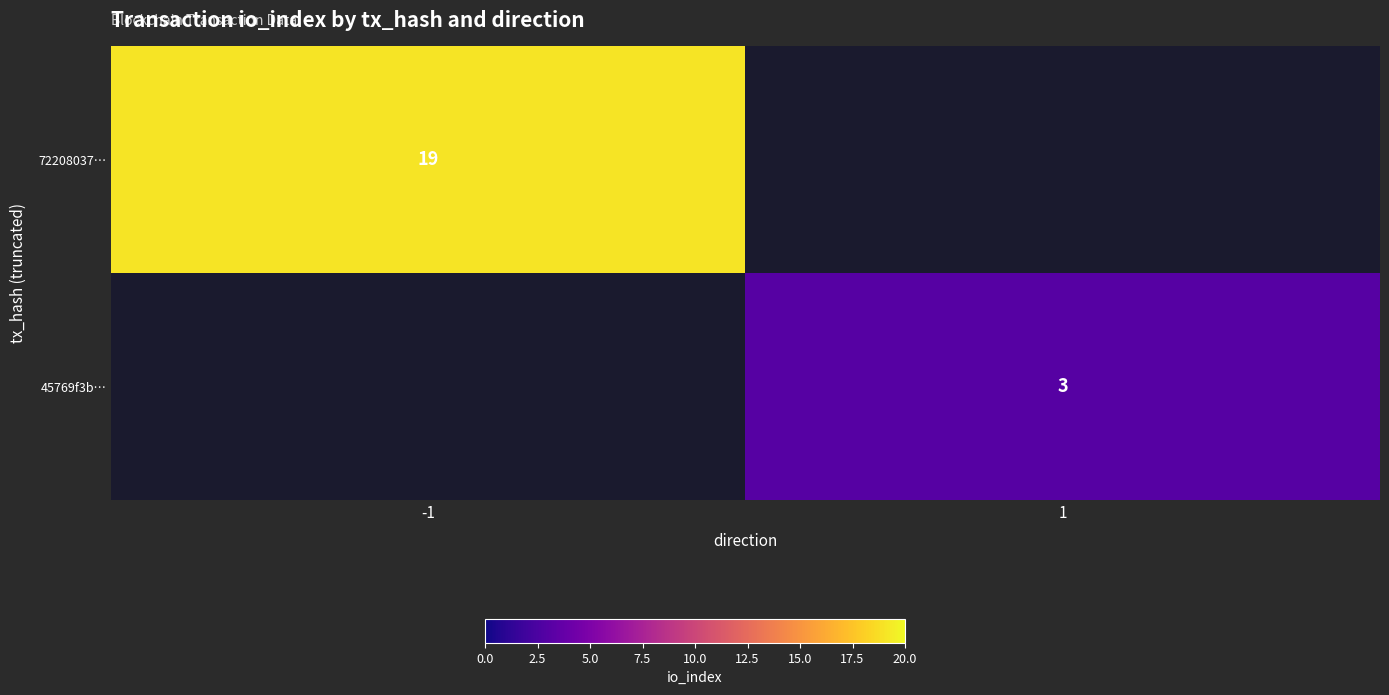

The 45769f3b… series shows 1 at 1. True or false?

False